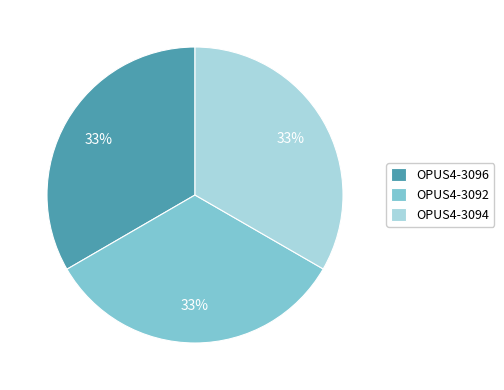

True or false: OPUS4-3092 accounts for 18% of the total.

False